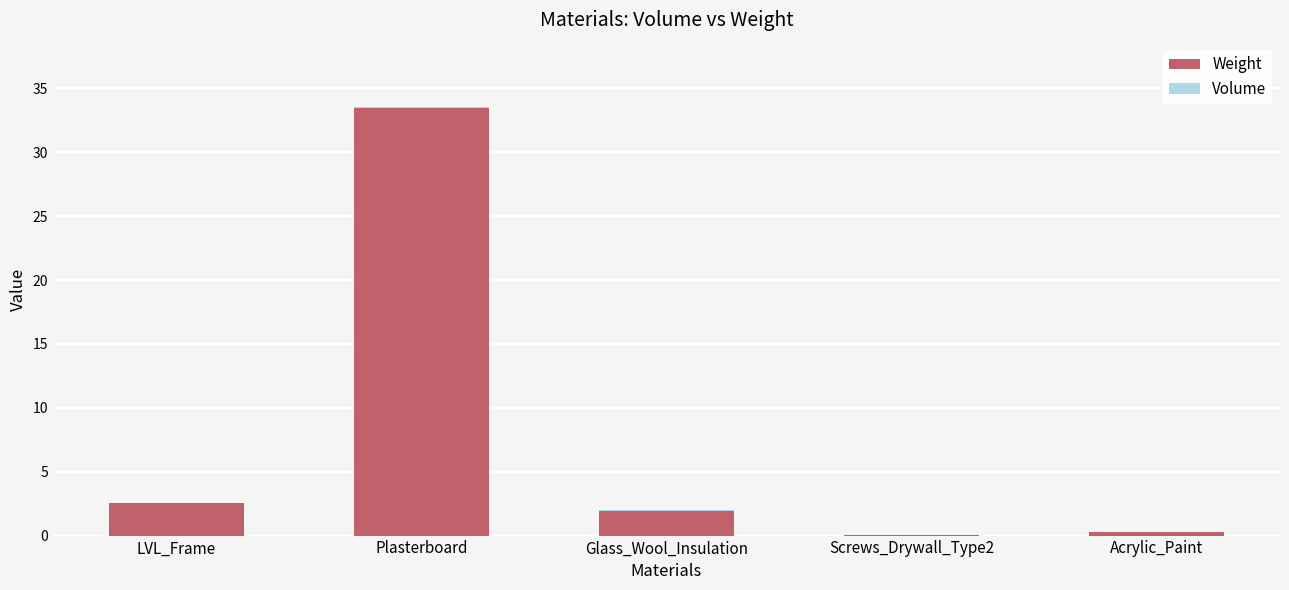

At which category is the sum across all series the highest?

Plasterboard